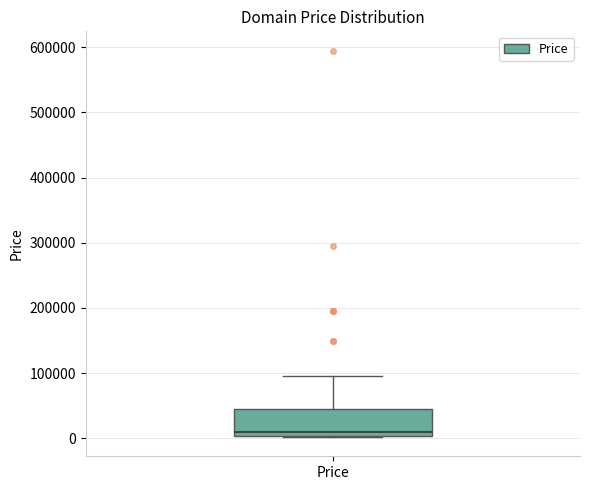

Where does the median line of the box for Price sit on the y-axis? The values are not printed on the chart, so give them approximately, as read against the axis.

10000